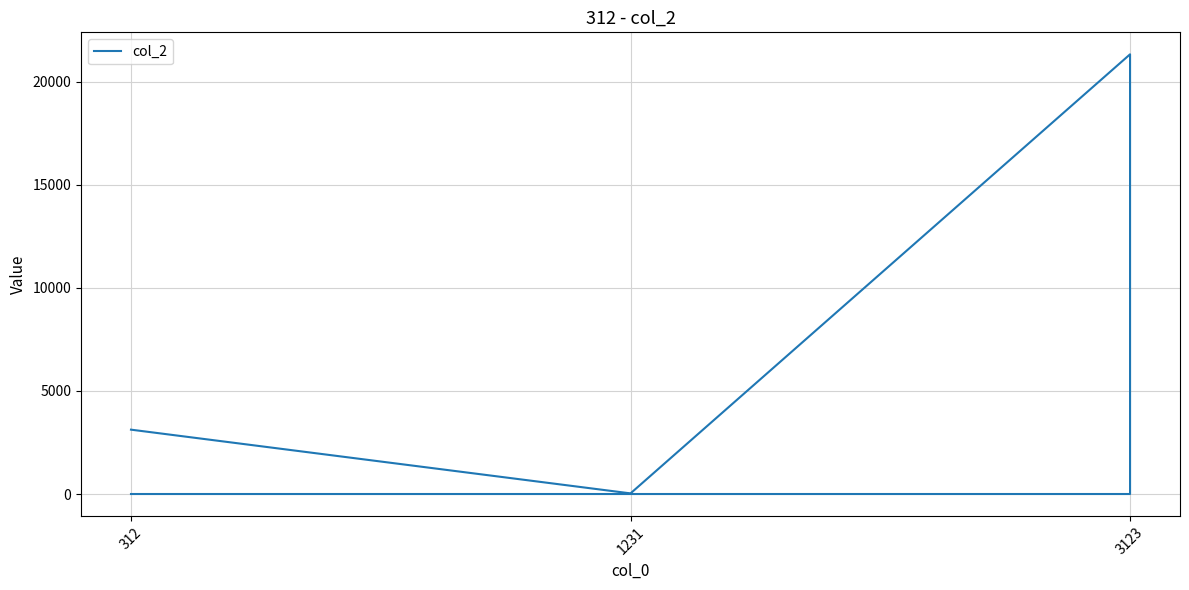

Reading left to right, extract all data points from this chart.

3123	3123	33	21321	3	3